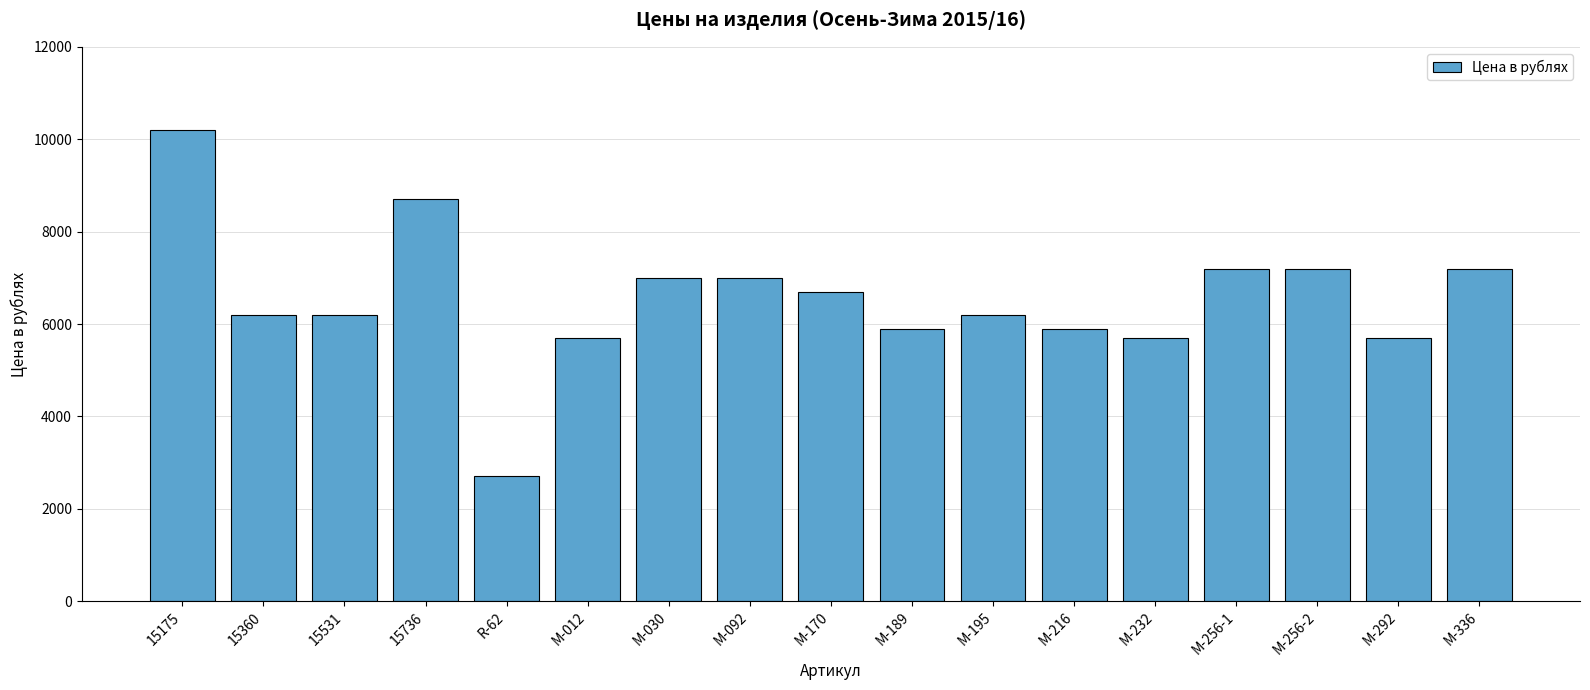

The value at R-62 is 2700. True or false?

True